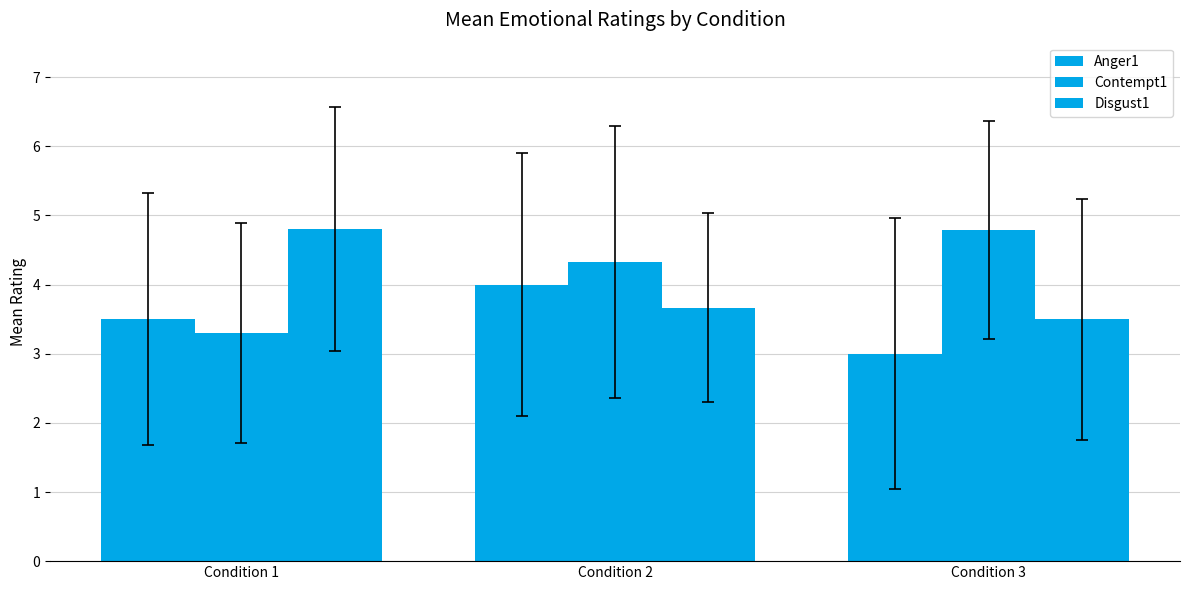

Are the bars grouped side by side (vs. stacked)?

Yes